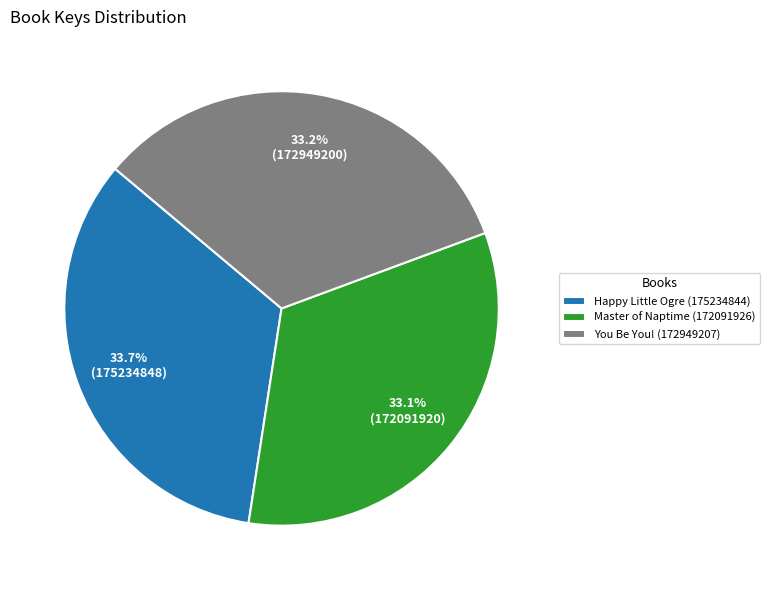

To the nearest percent, what is the average slice percentage?

33%